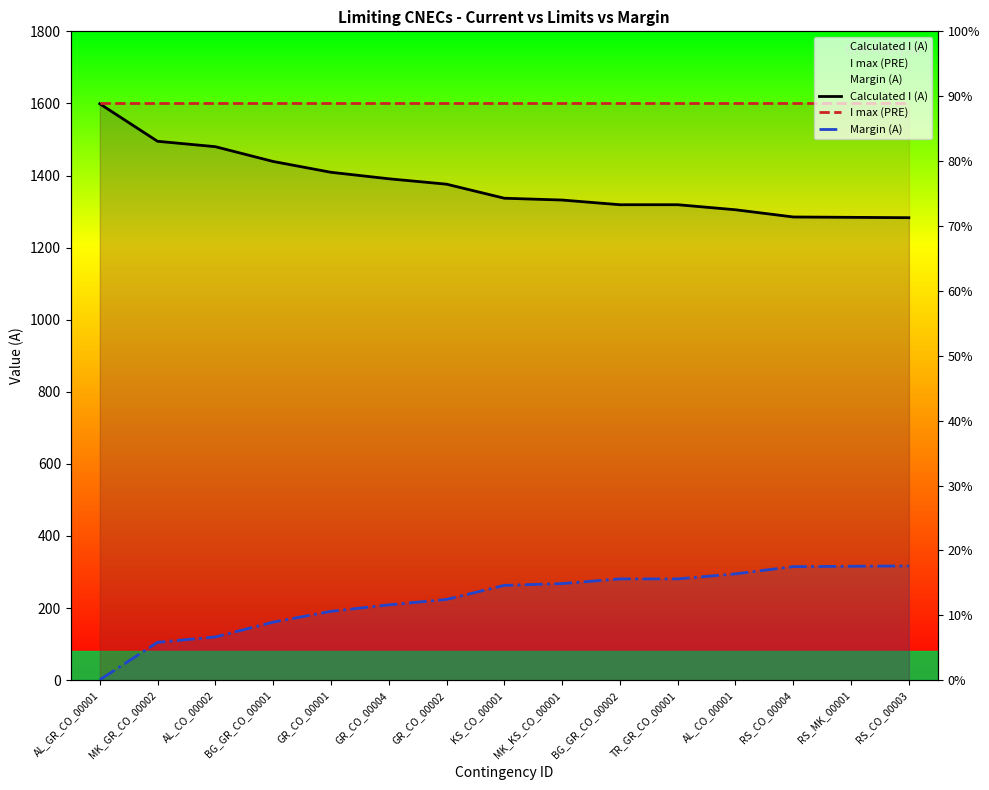

The Margin (A) series shows 120 at AL_CO_00002. True or false?

True